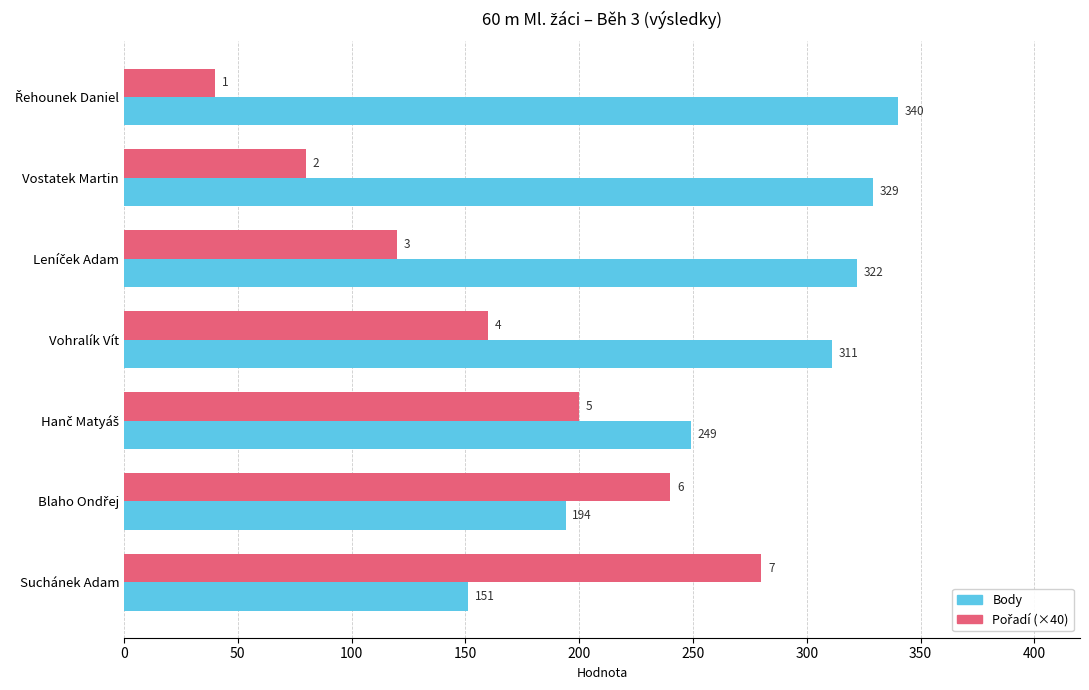

At which category is the sum across all series the highest?

Vohralík Vít